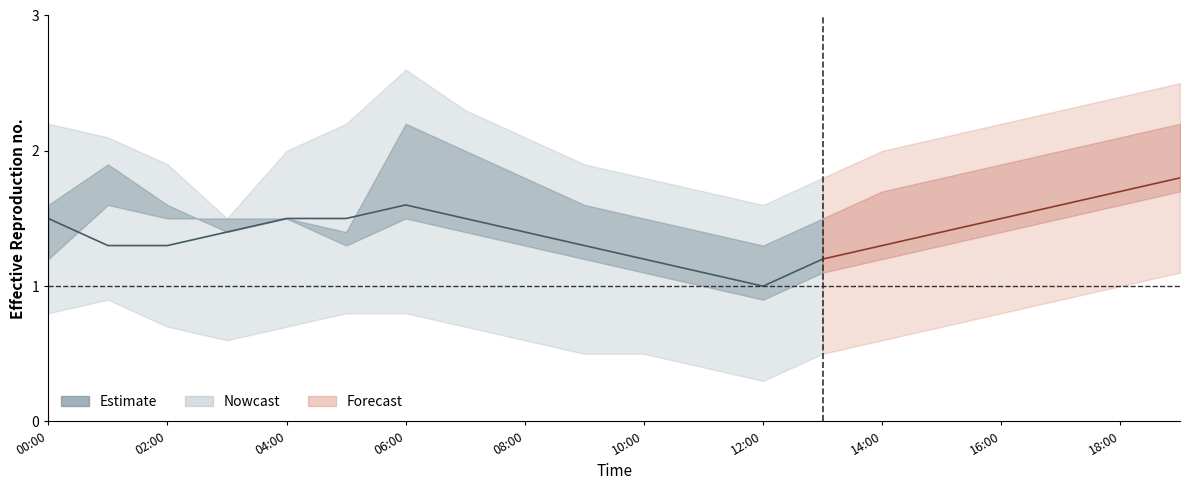

At which category is the sum across all series the highest?

2021/01/12 19:00